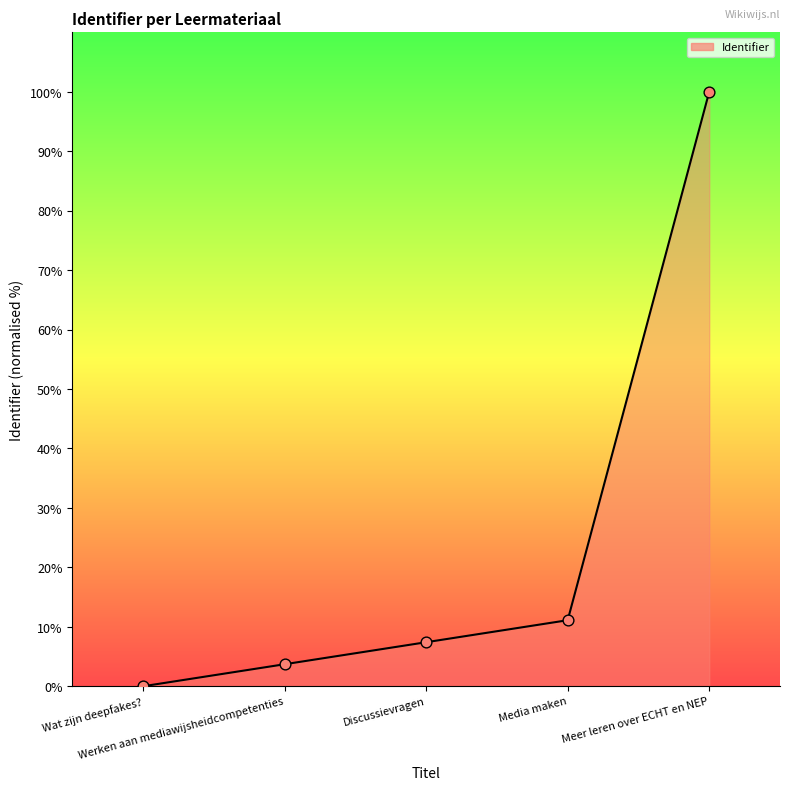

Which has a higher value, Wat zijn deepfakes? or Meer leren over ECHT en NEP?

Meer leren over ECHT en NEP